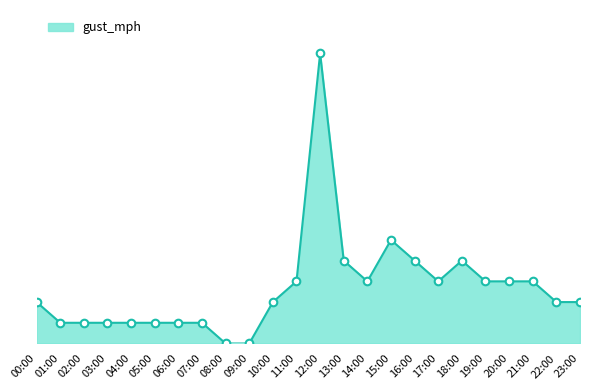

What is the change in value from 06:00 to 10:00?

+1